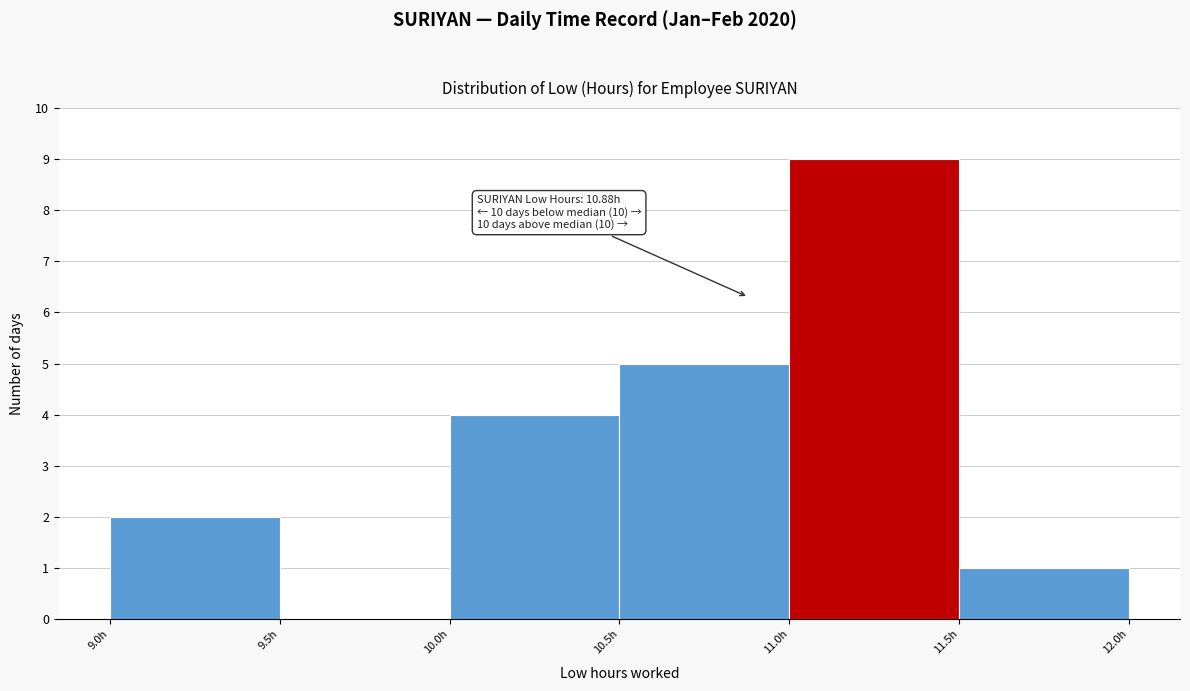

Over which range of the x-axis is the bar tallest?

11.0 to 11.5